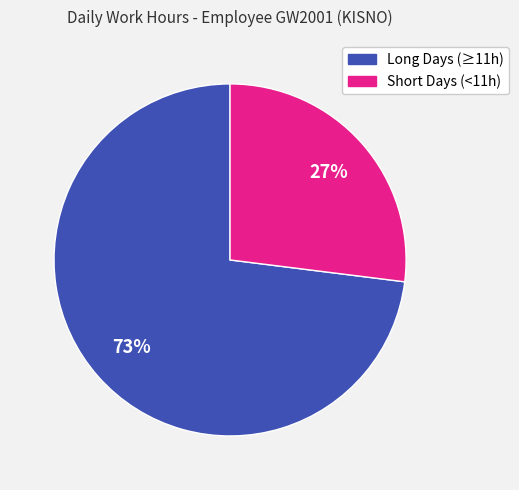

Does any single category account for the majority?

Yes